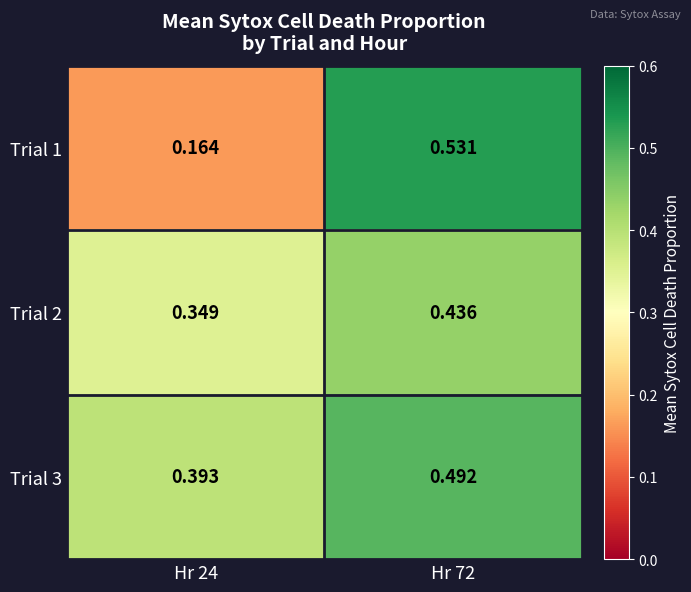

Is the value of Trial 2 at Hr 24 greater than the value of Trial 3 at Hr 24?

No